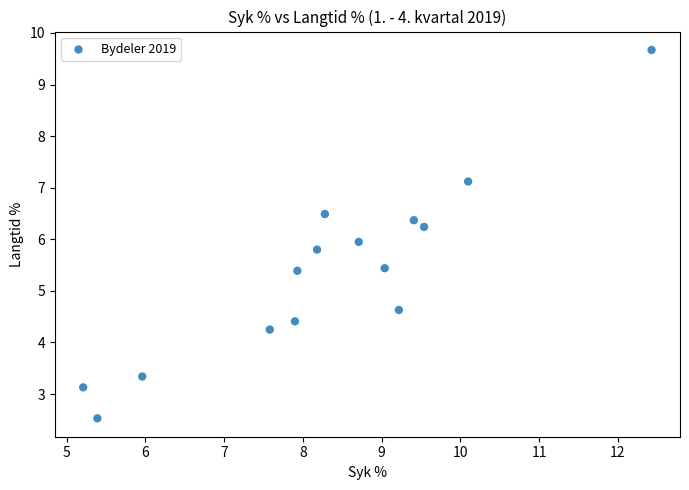

What is the range of X values (max minus min)?

7.2